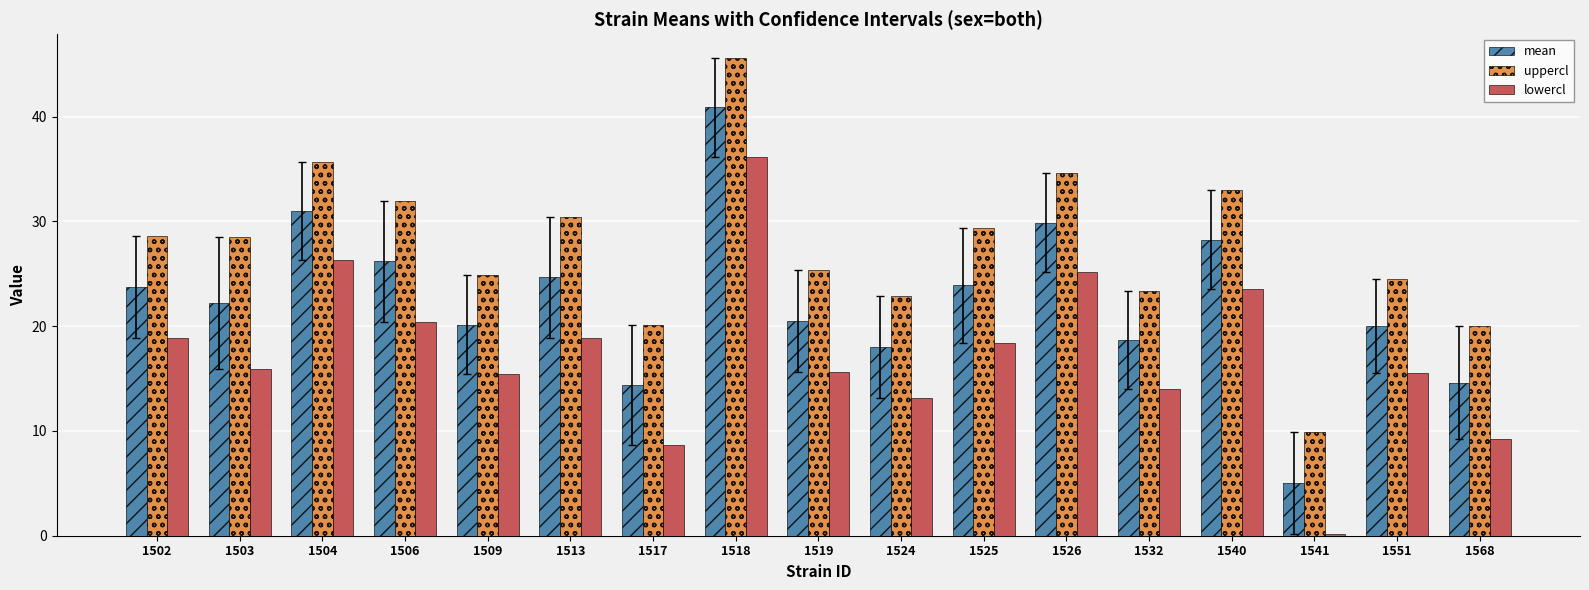

What is the difference between the second highest and minimum values in the uppercl series?

25.8